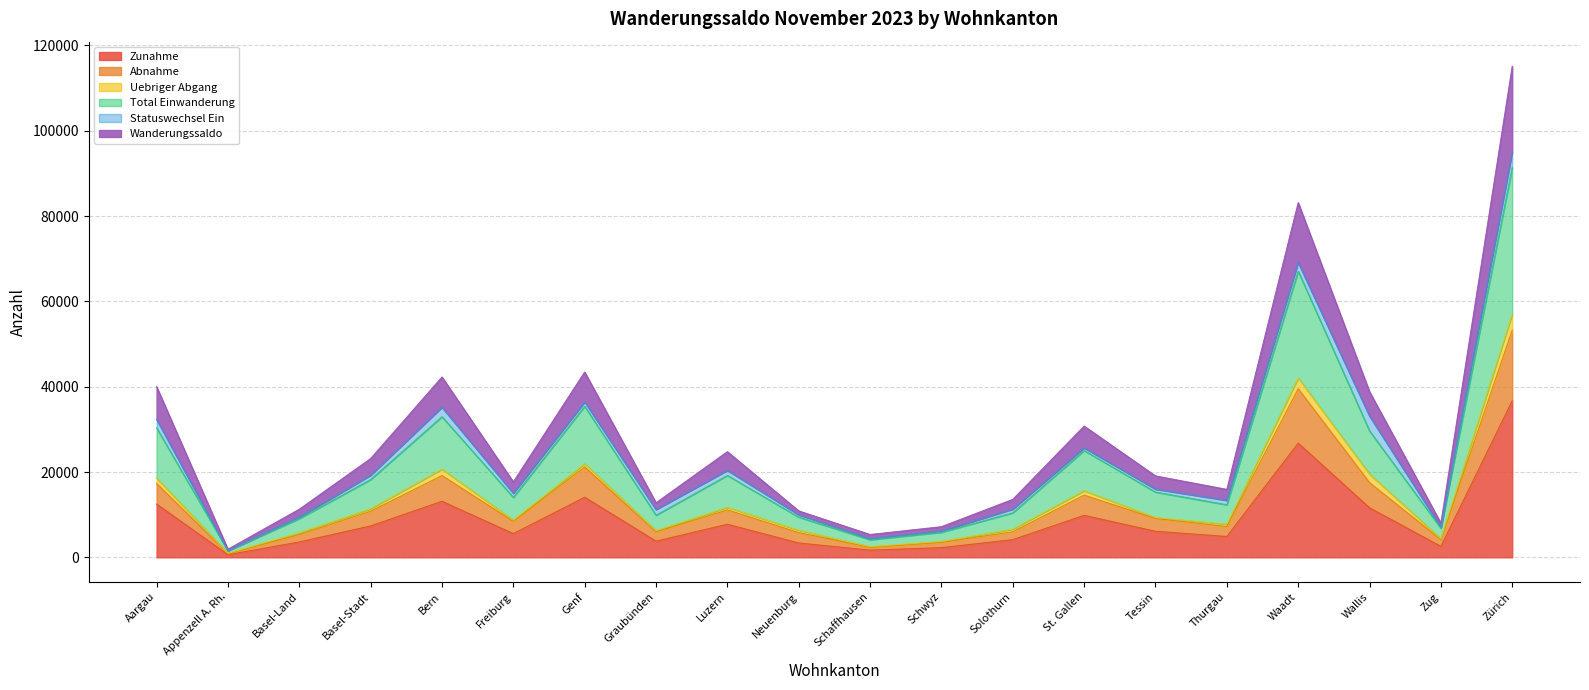

What are all the series names shown in the legend?

Zunahme, Abnahme, Uebriger Abgang, Total Einwanderung, Statuswechsel Ein, Wanderungssaldo